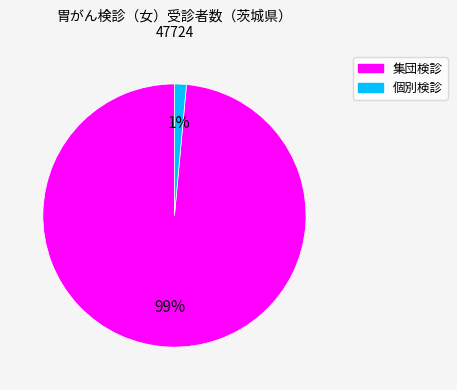

Combined, do 集団検診 and 個別検診 account for over 50%?

Yes